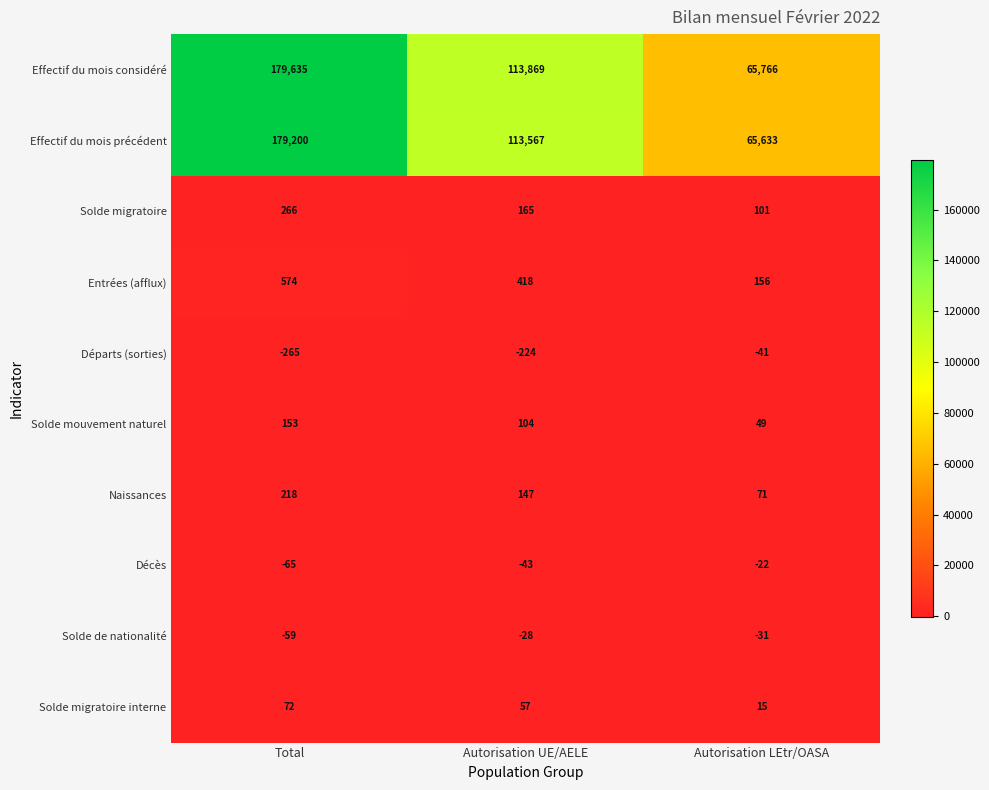

How many data points in Départs (sorties) are above -224?

1